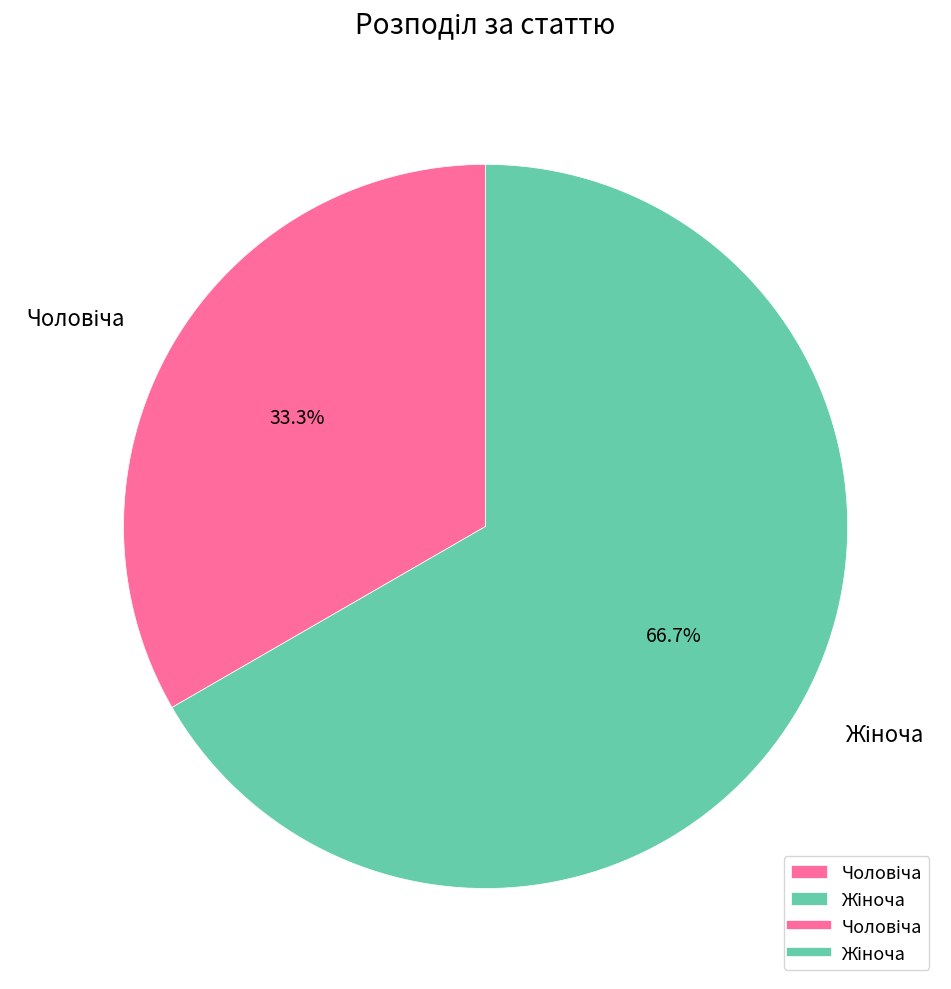

Approximately how many times larger is the value at Чоловіча compared to Жіноча?

0.5